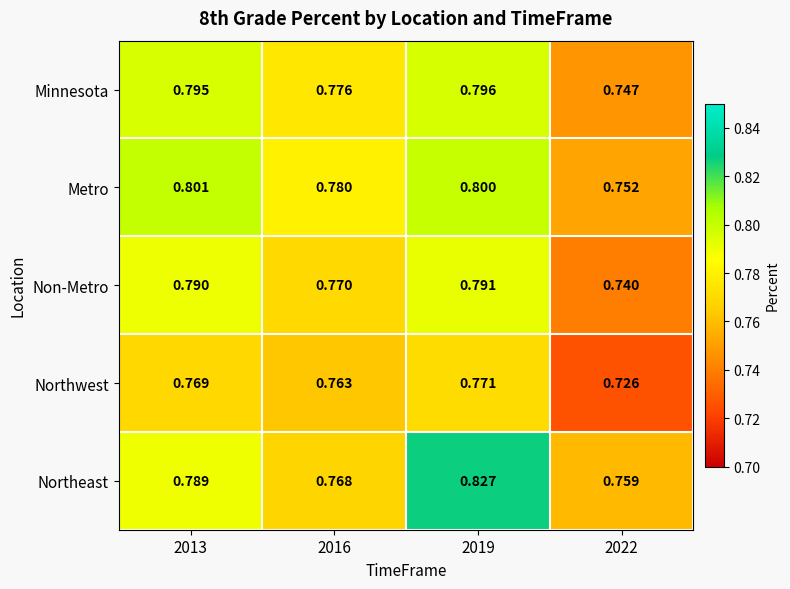

Rank the series by their maximum value, from lowest to highest.

Northwest, Non-Metro, Minnesota, Metro, Northeast